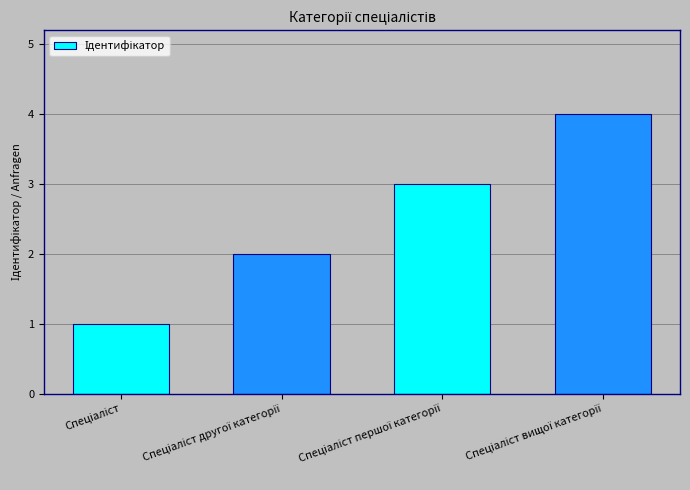

What is the maximum value shown in the chart?

4